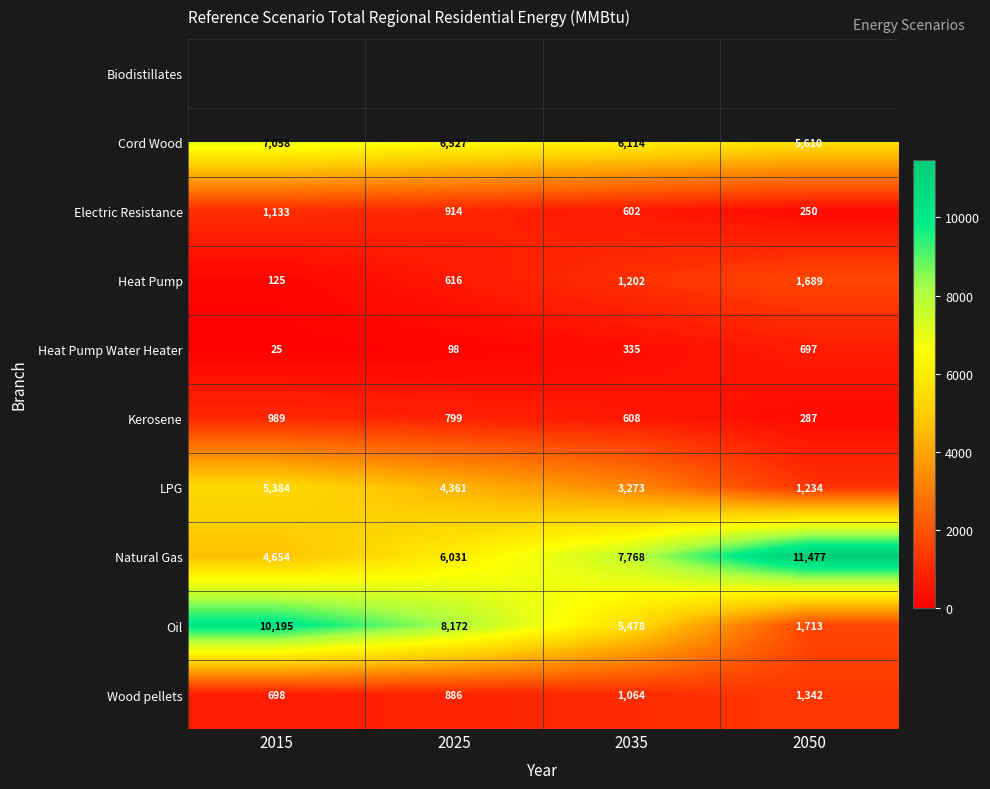

True or false: Heat Pump has a value of 55 at 2015.

False